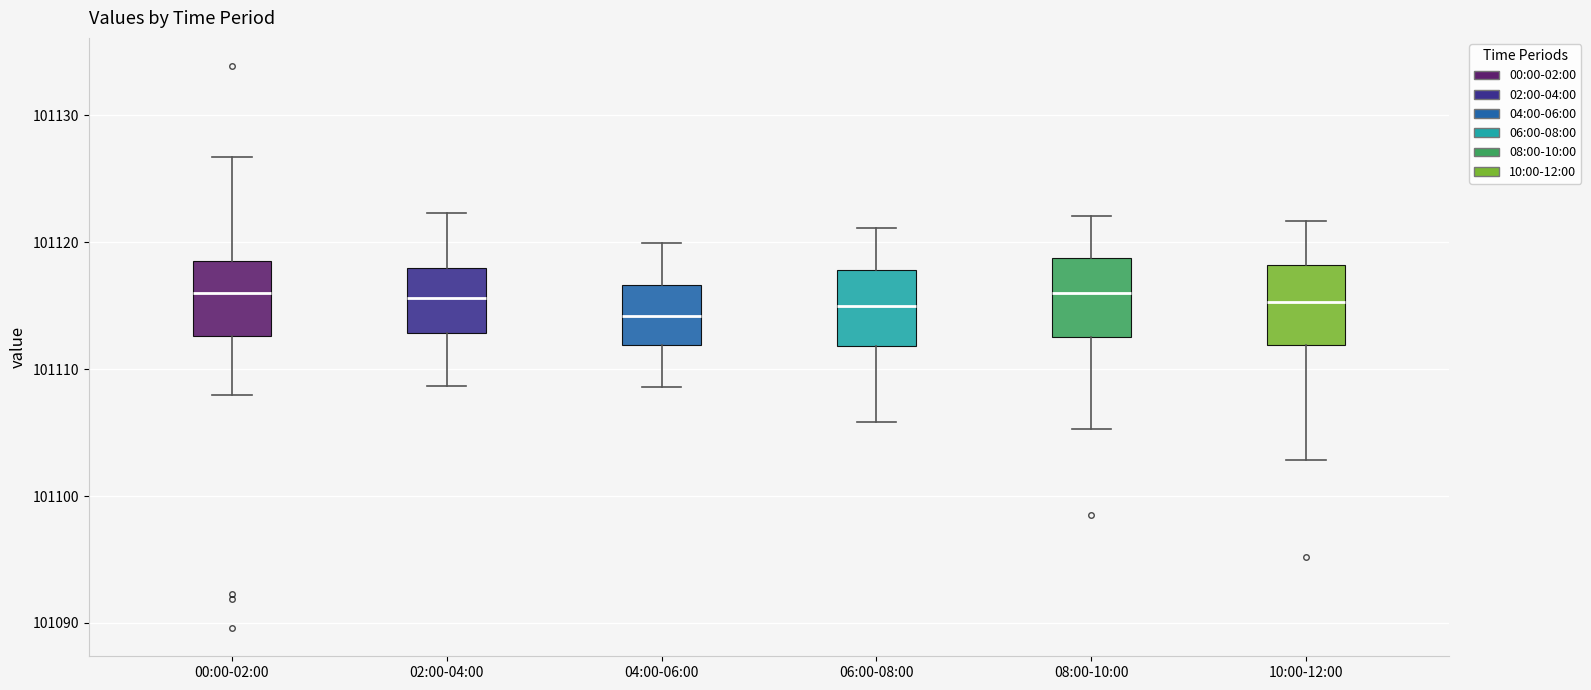

Where does the median line of the box for 02:00-04:00 sit on the y-axis? The values are not printed on the chart, so give them approximately, as read against the axis.

101116